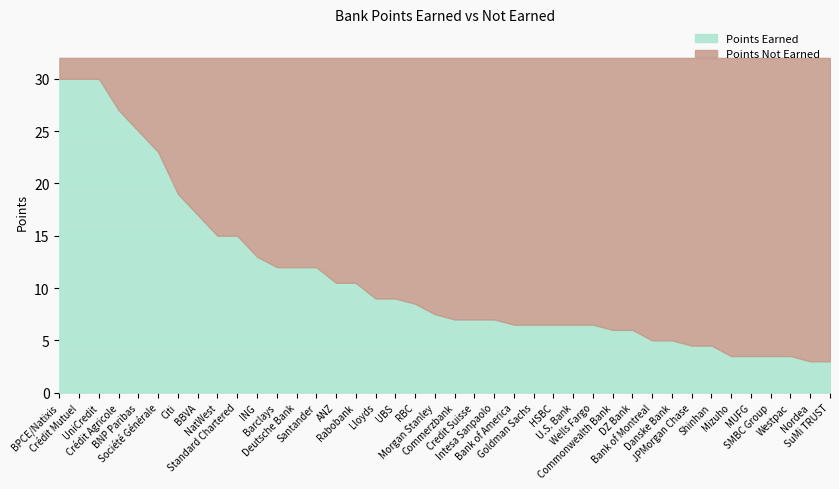

Where does the Points Not Earned series first go above 25?

Bank of America